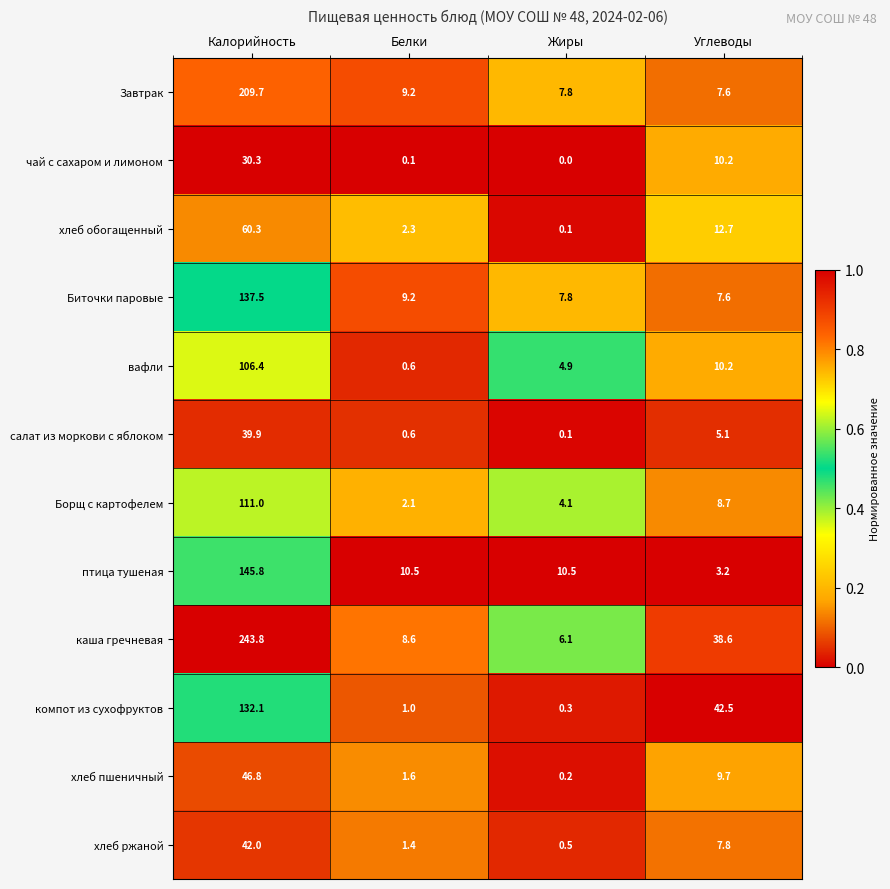

At which category does the chart reach its minimum across all series?

Жиры